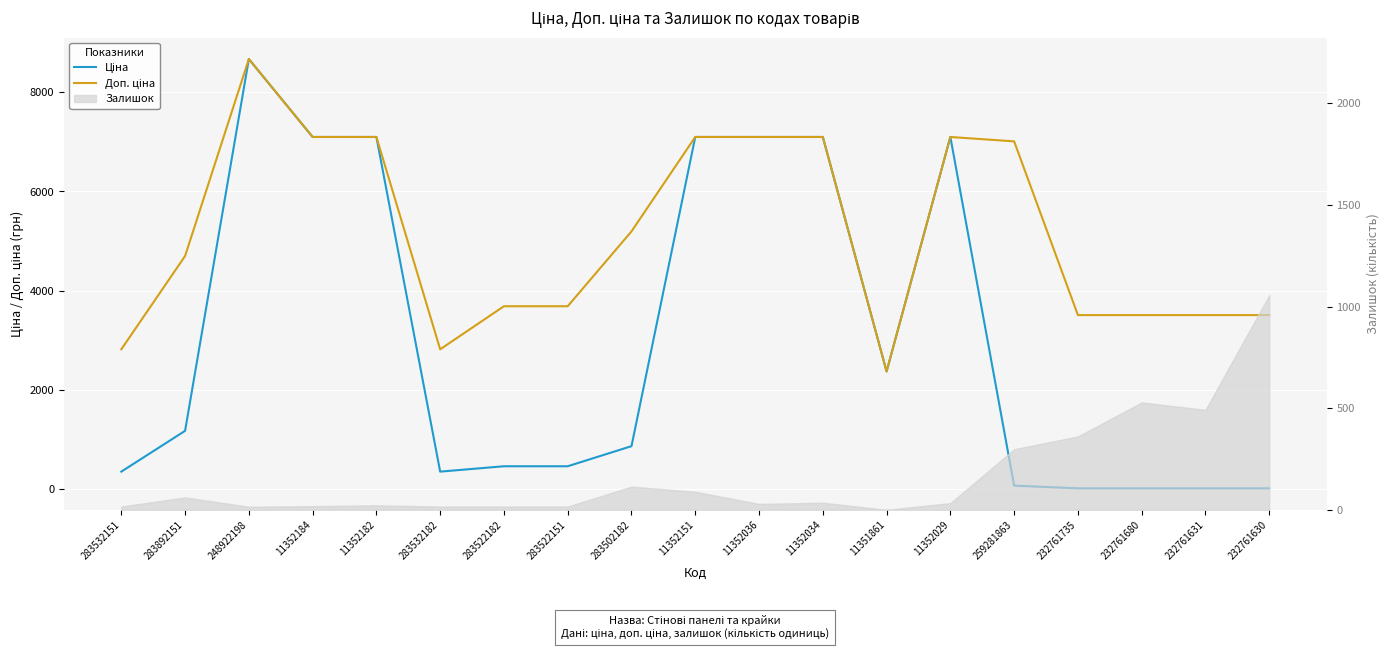

Which series changed the most between 232761680 and 232761630?

Ціна